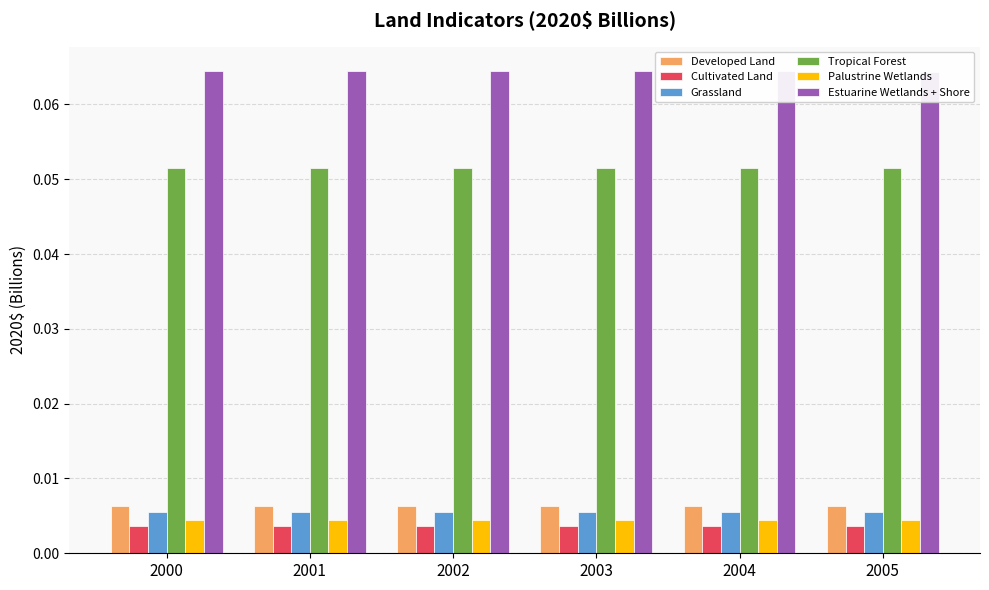

Reading left to right, list all the values displayed in this chart.

Developed Land: 0.0	0.0	0.0	0.0	0.0	0.0
Cultivated Land: 0.0	0.0	0.0	0.0	0.0	0.0
Grassland: 0.0	0.0	0.0	0.0	0.0	0.0
Tropical Forest: 0.1	0.1	0.1	0.1	0.1	0.1
Palustrine Wetlands: 0.0	0.0	0.0	0.0	0.0	0.0
Estuarine Wetlands + Shore: 0.1	0.1	0.1	0.1	0.1	0.1